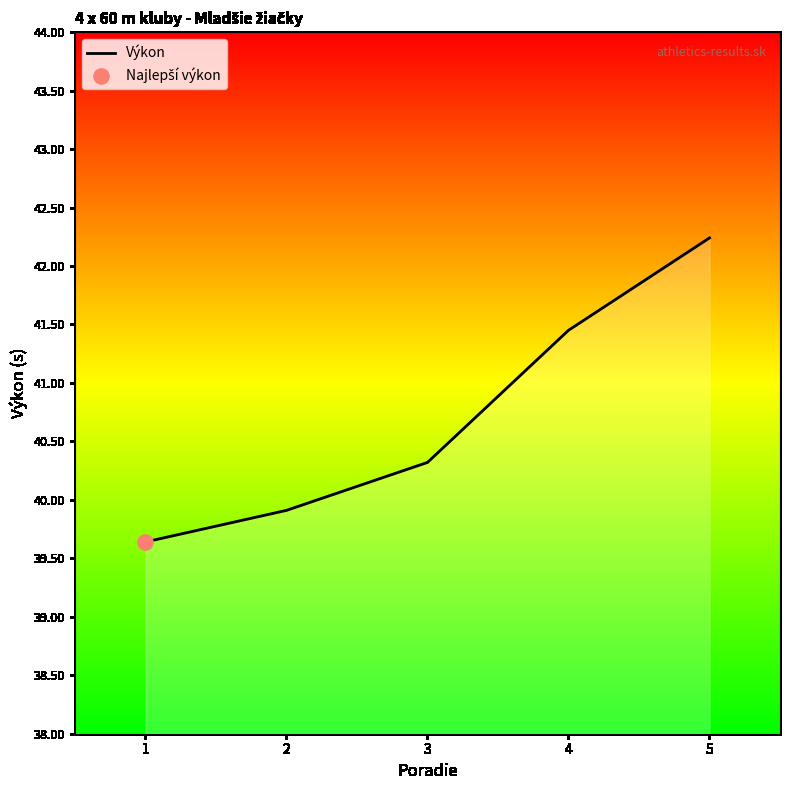

What is the change in value from 1 to 3?

+0.7